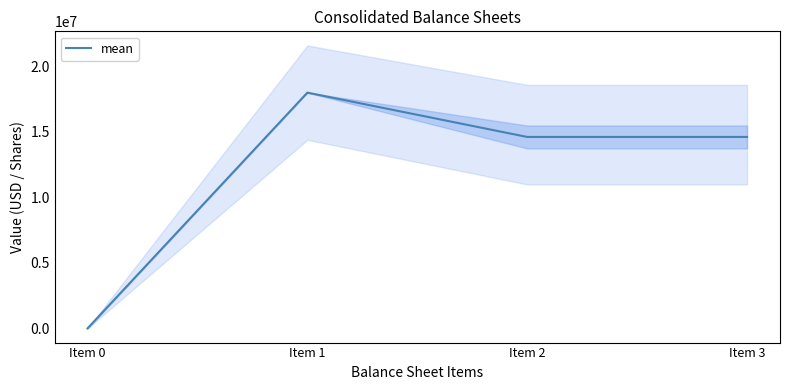

Which label corresponds to the smallest value in the chart?

Item 0